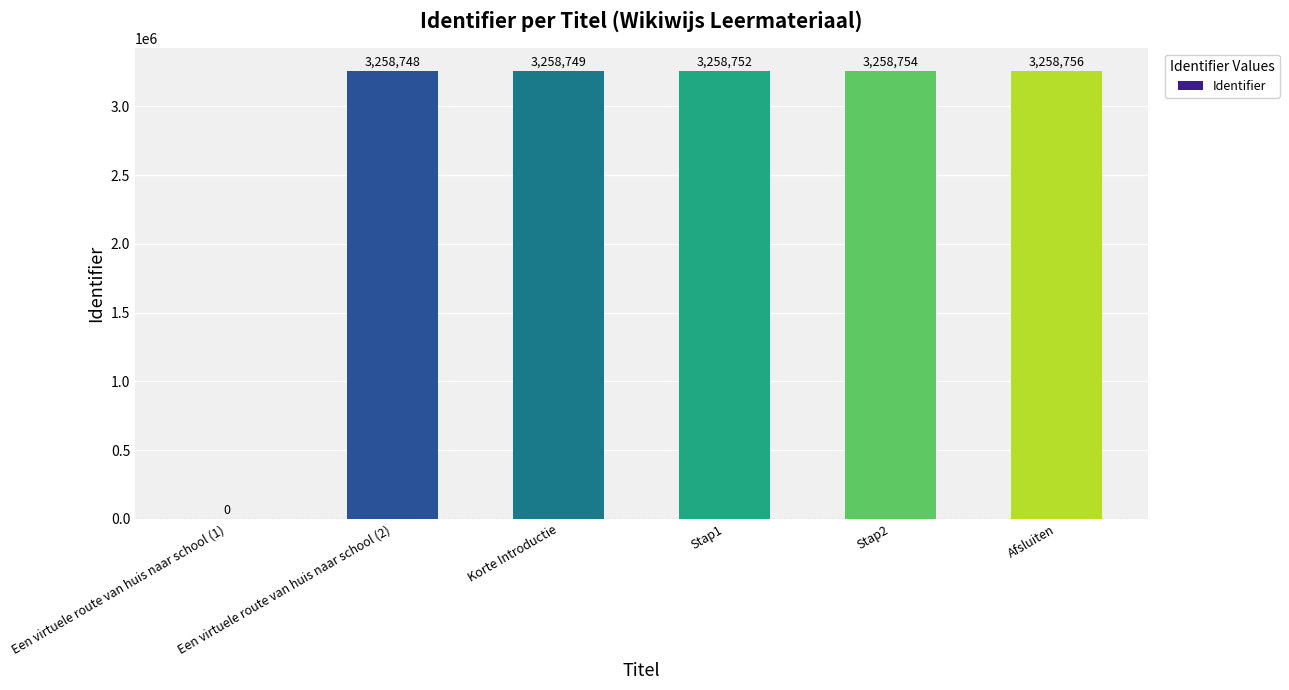

Reading left to right, what are all the values shown in this chart?

Een virtuele route van huis naar school (1)=0	Een virtuele route van huis naar school (2)=3258748	Korte Introductie=3258749	Stap1=3258752	Stap2=3258754	Afsluiten=3258756